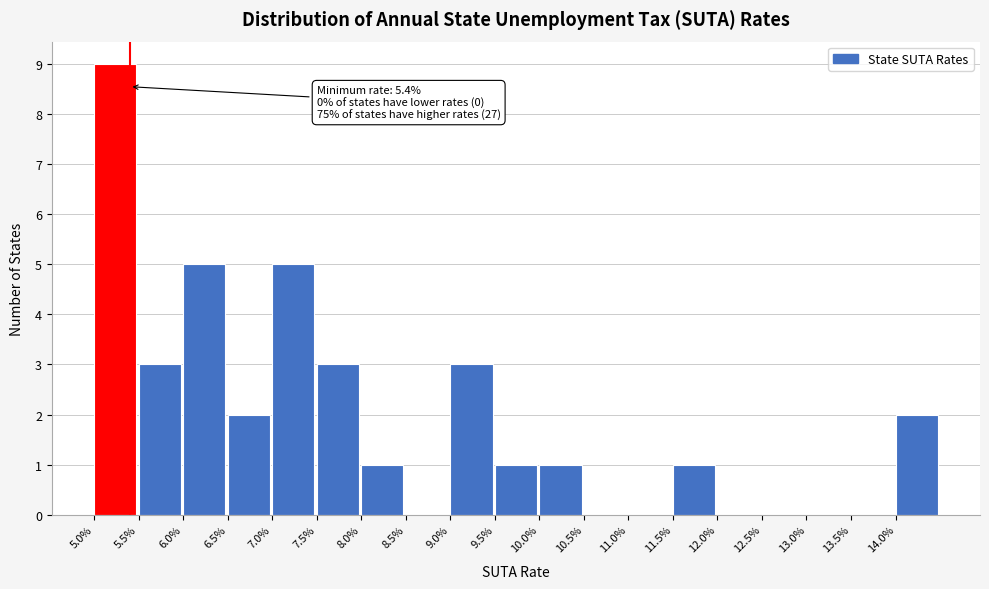

Reading right to left, list all the values displayed in this chart.

14.0%=2	13.5%=0	13.0%=0	12.5%=0	12.0%=0	11.5%=1	11.0%=0	10.5%=0	10.0%=1	9.5%=1	9.0%=3	8.5%=0	8.0%=1	7.5%=3	7.0%=5	6.5%=2	6.0%=5	5.5%=3	5.0%=9